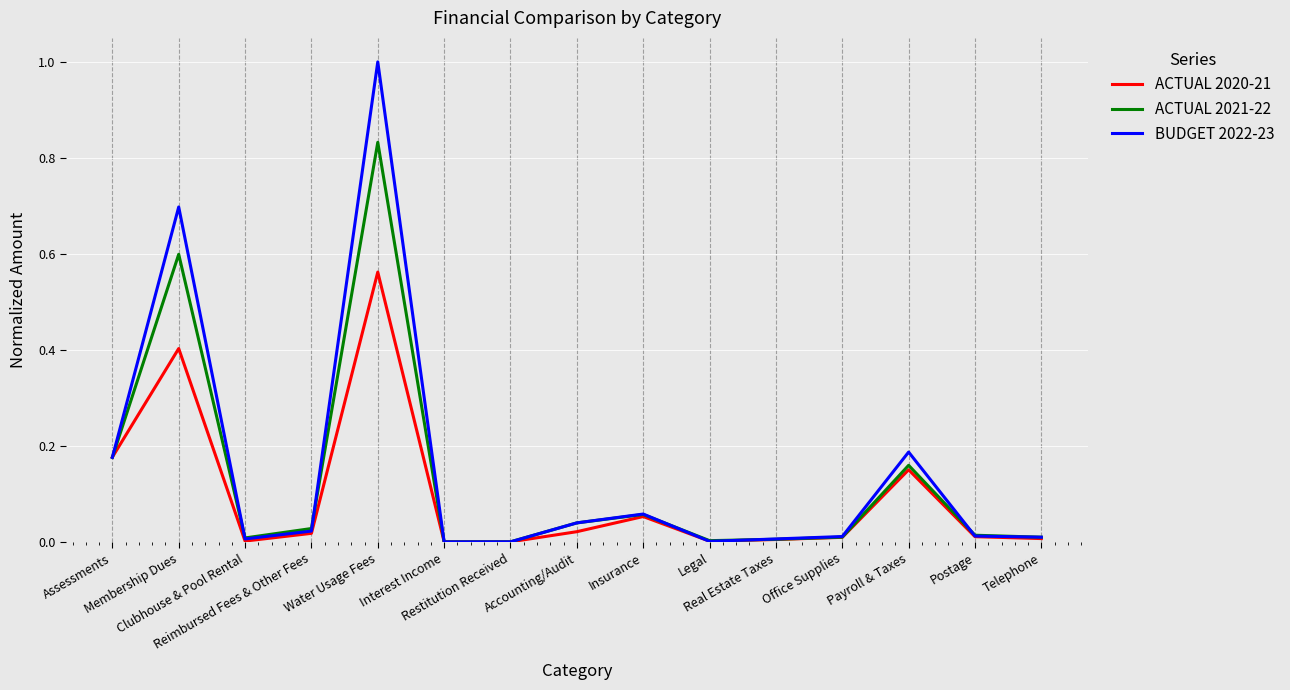

Which series has the largest range (max minus min)?

BUDGET 2022-23